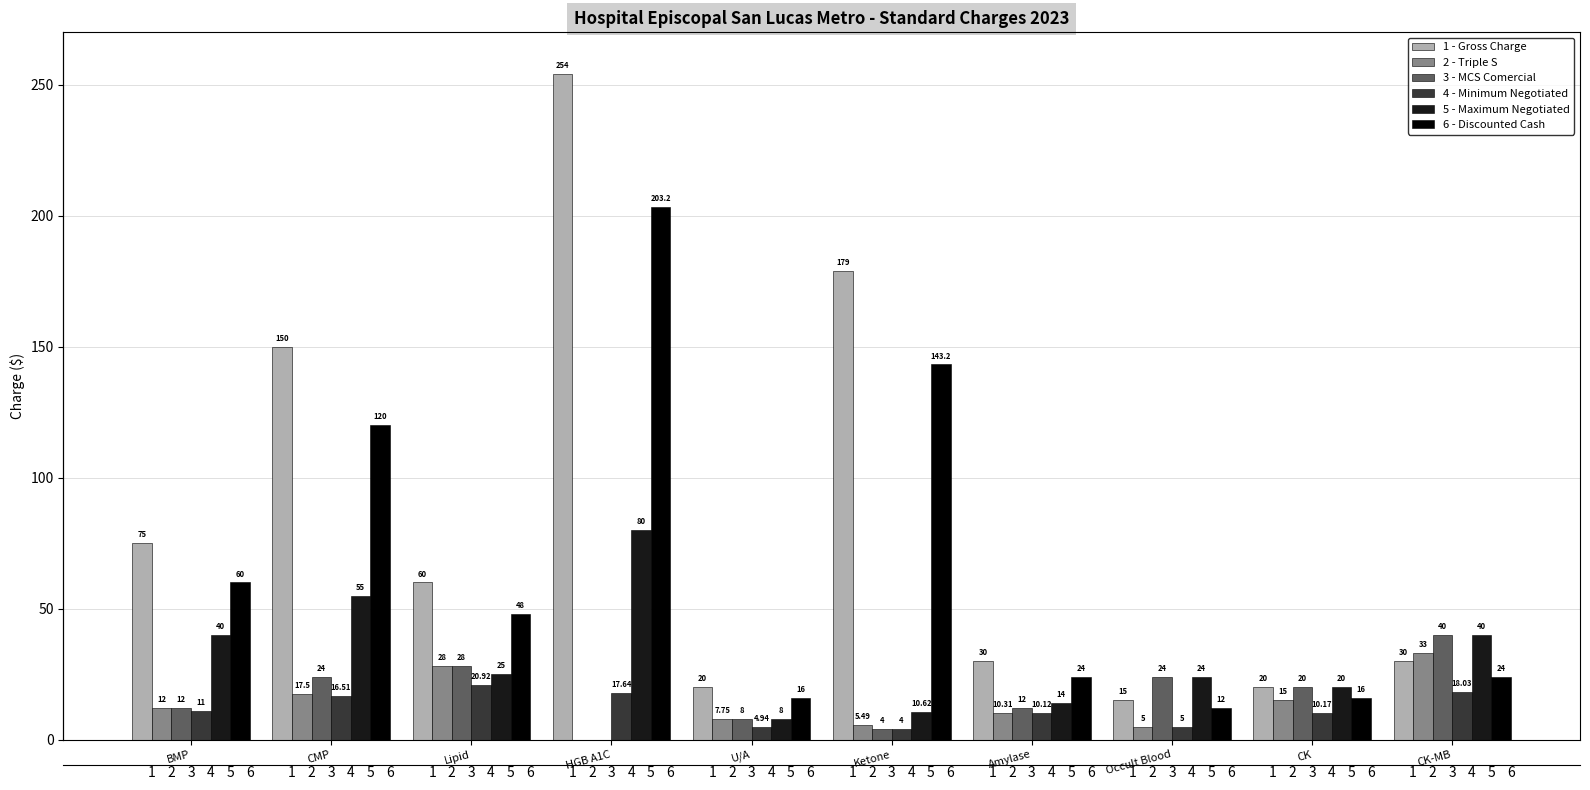

True or false: Discounted Cash has a value of 203.2 at HGB A1C.

True